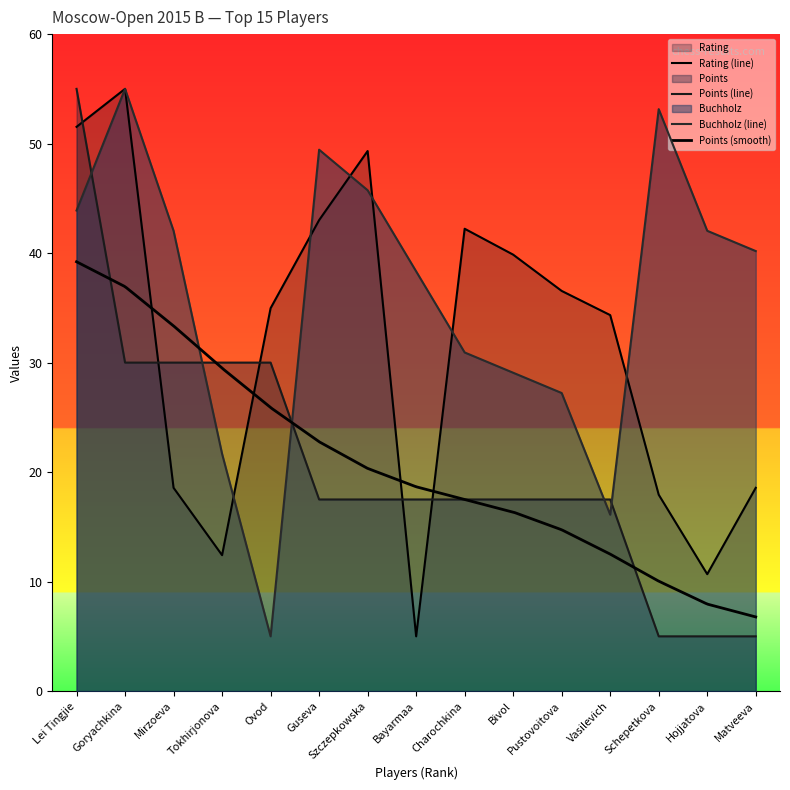

How many intersections are there between Points and Rating?

5